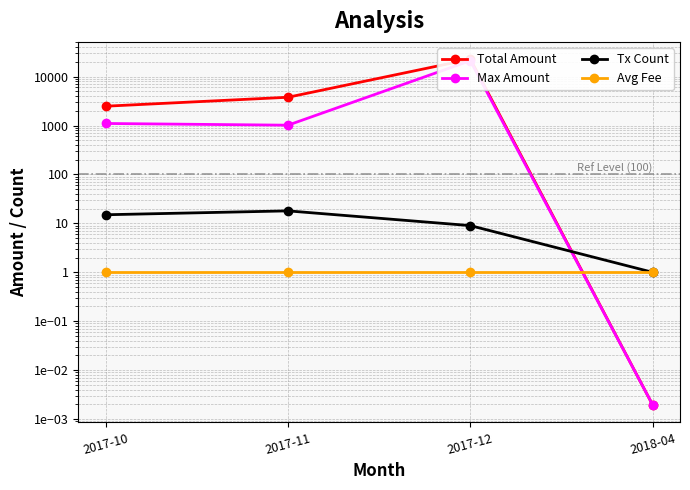

How many lines are shown in the chart?

4